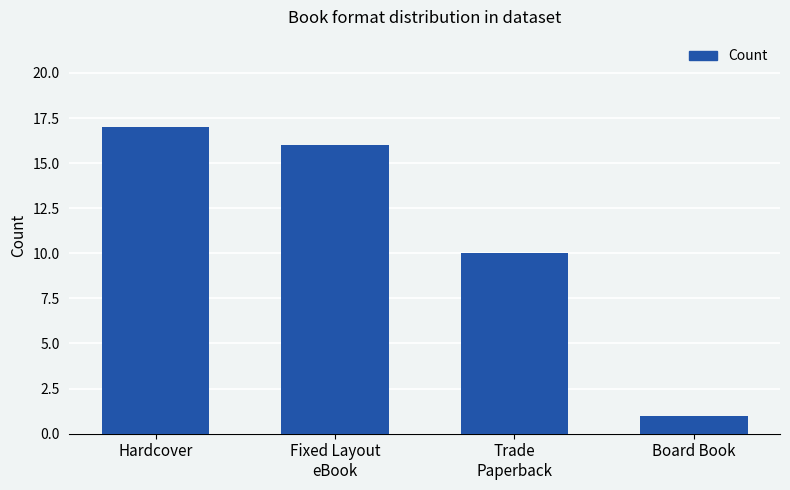

List the labels in order of value, largest first.

Hardcover, Fixed Layout
eBook, Trade
Paperback, Board Book